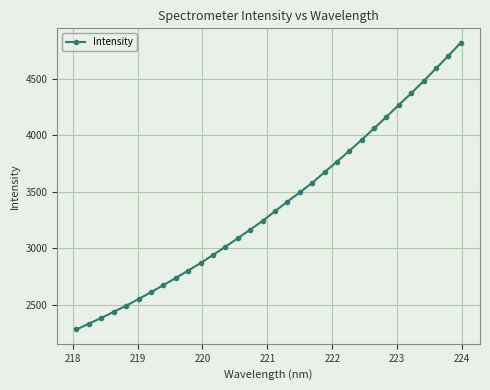

What is the difference between the maximum and second lowest values?

2484.5